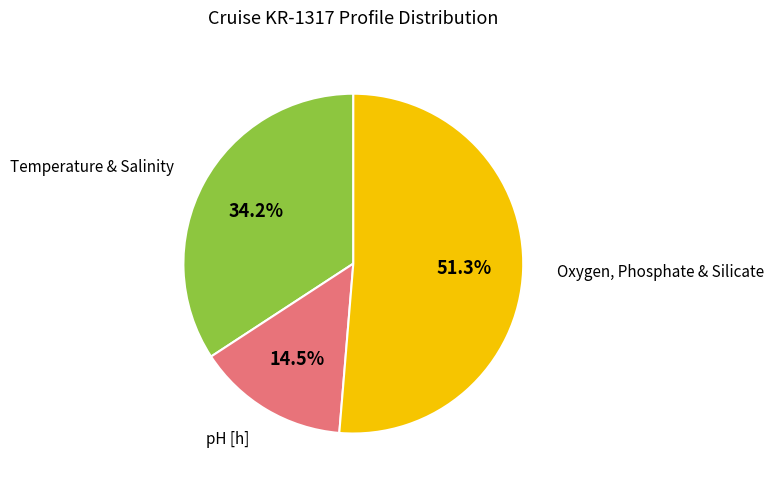

Is there any slice that represents more than half of the pie?

Yes